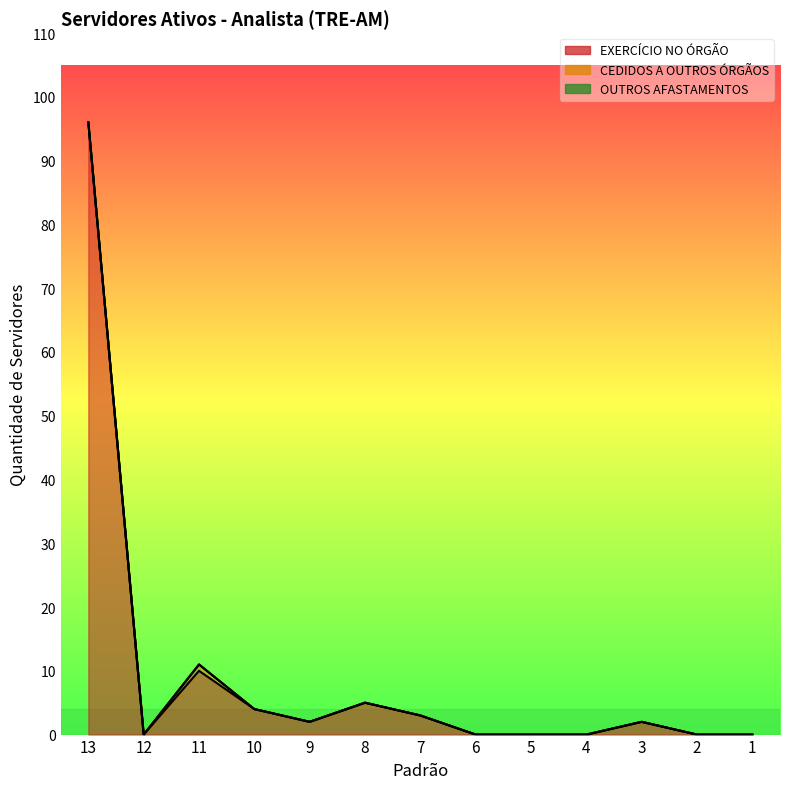

Which series has the largest total across all categories?

EXERCÍCIO NO ÓRGÃO